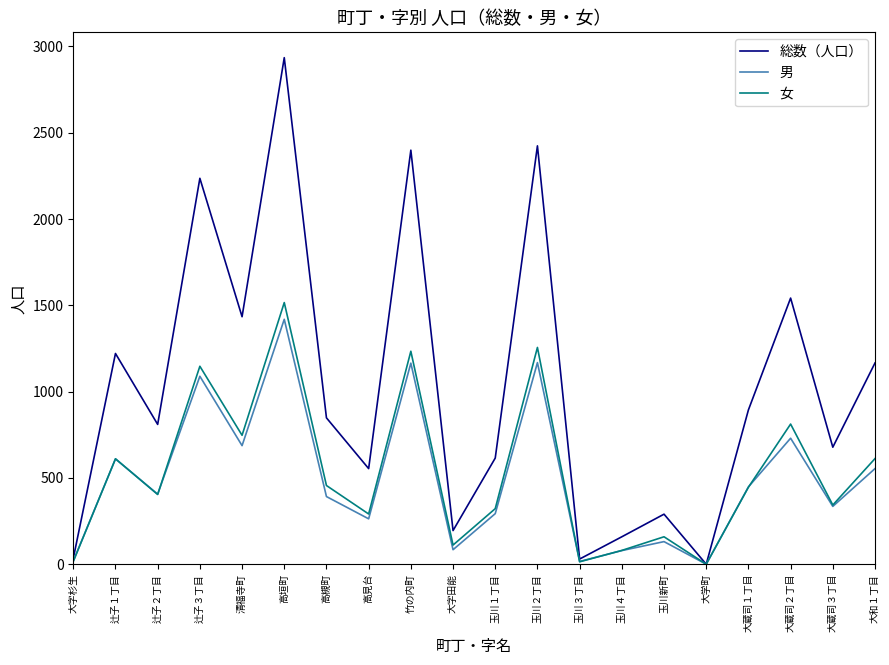

Which series has the largest total across all categories?

総数（人口）